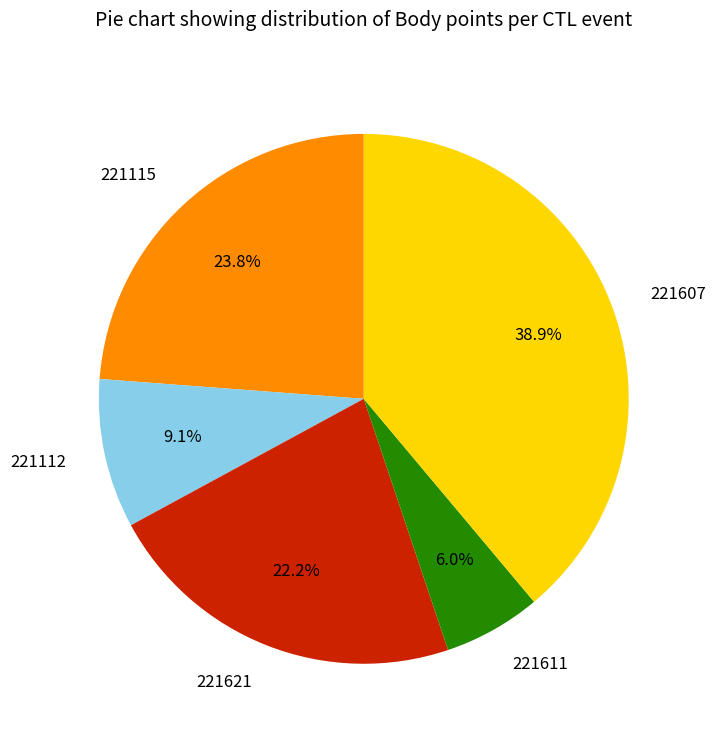

To the nearest percent, what is the average slice percentage?

20%